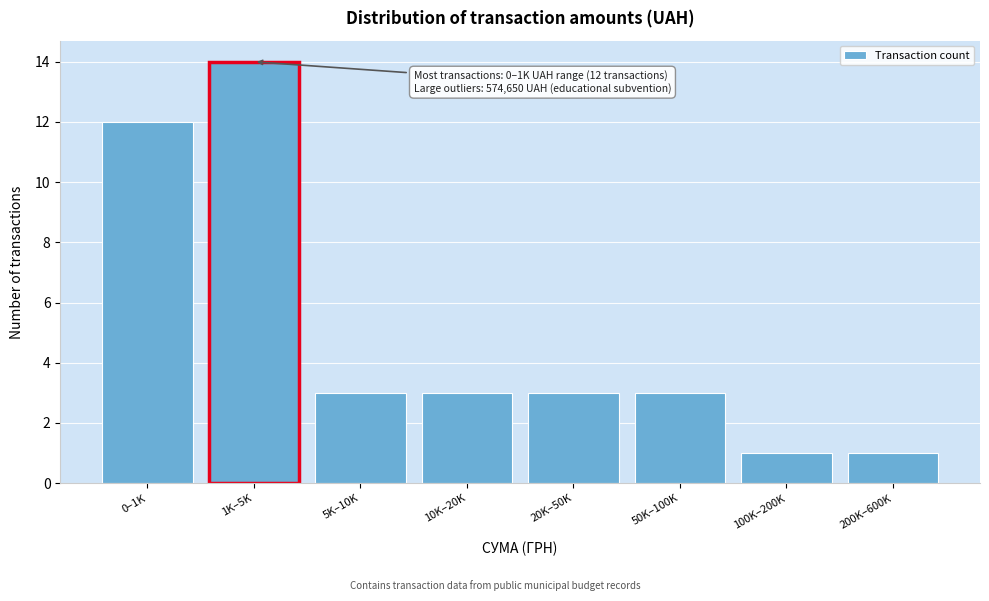

Reading right to left, what are all the values shown in this chart?

200K–600K=1	100K–200K=1	50K–100K=3	20K–50K=3	10K–20K=3	5K–10K=3	1K–5K=14	0–1K=12